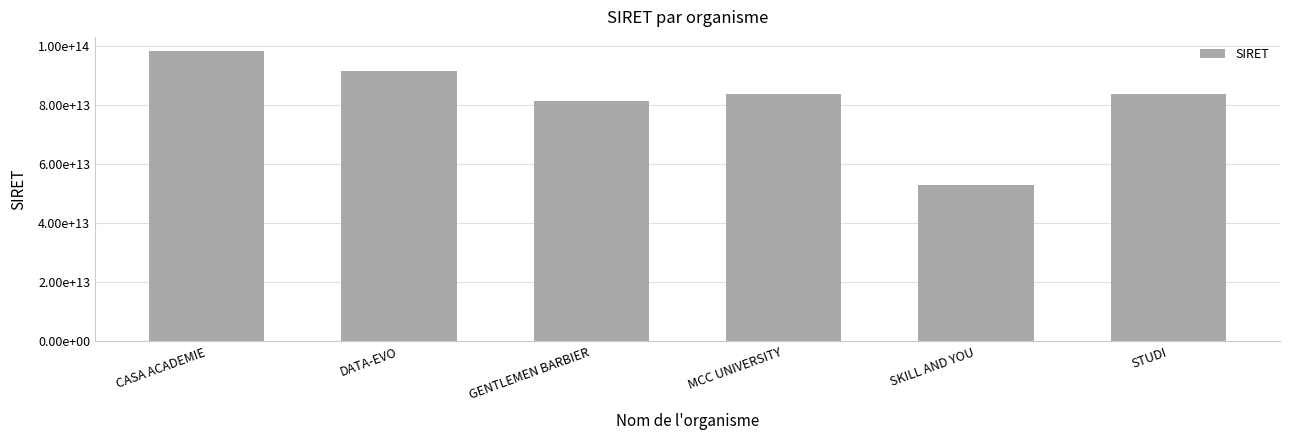

Does the chart contain any negative values?

No